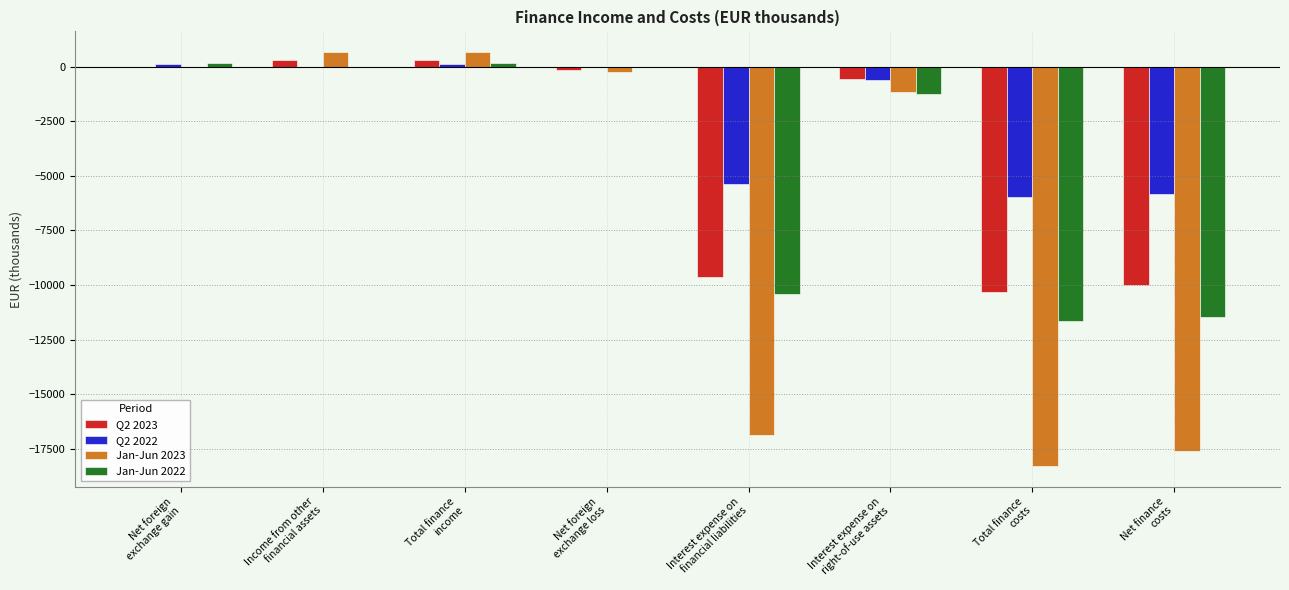

Which series has the largest total across all categories?

Q2 2022